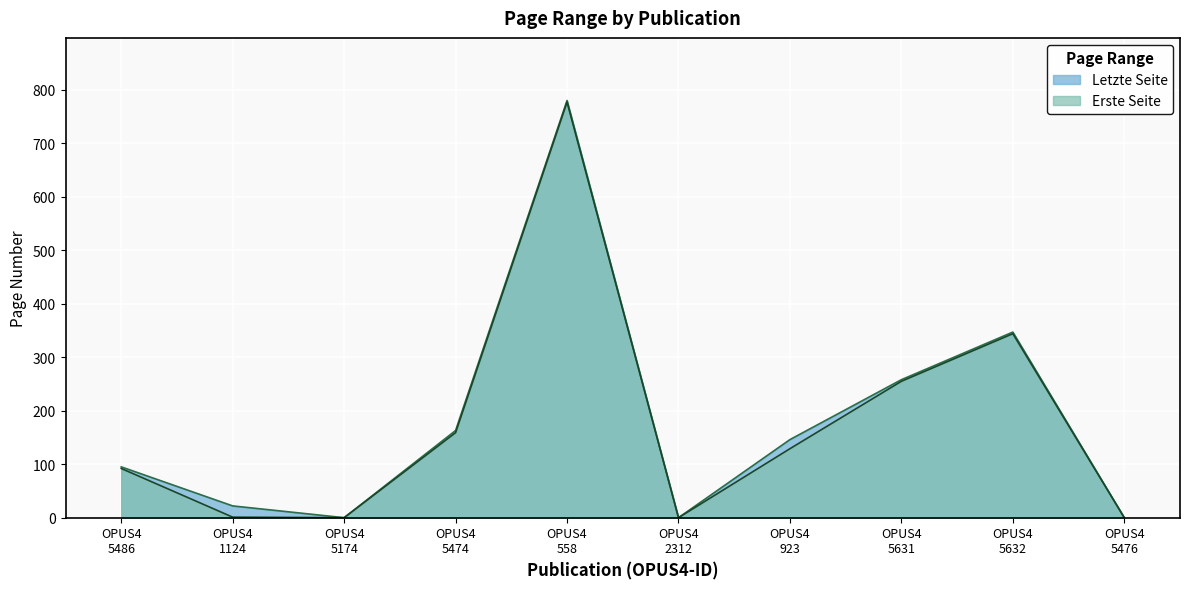

Which series has the widest spread of values?

Letzte Seite